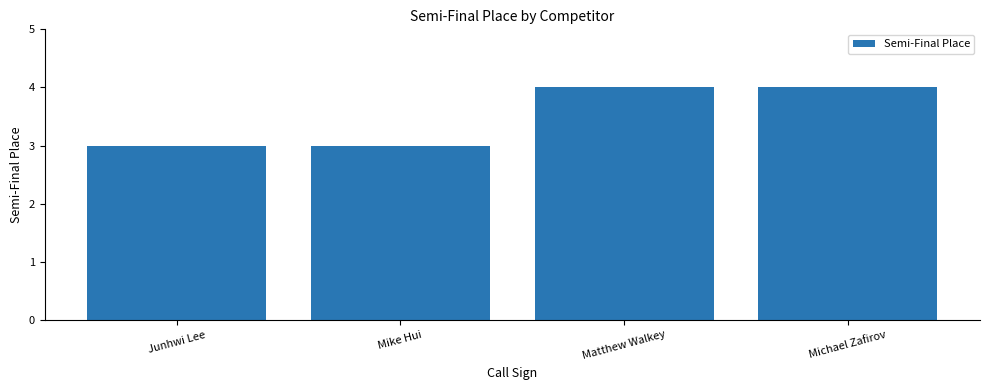

Reading left to right, list all the values displayed in this chart.

3	3	4	4